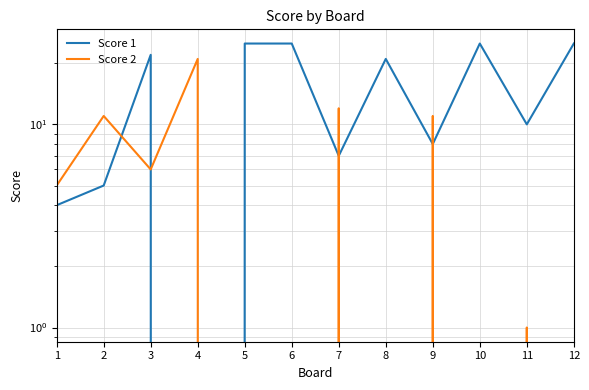

Between 6 and 7, which is larger?

6